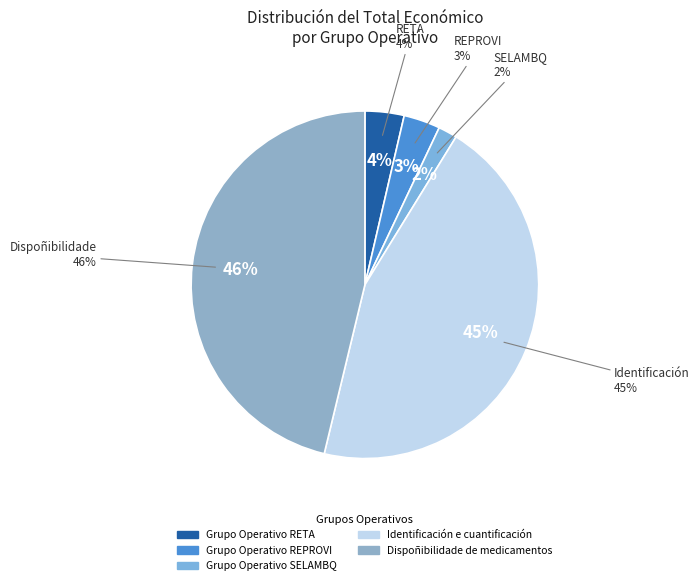

To the nearest percent, what is the difference between the Grupo Operativo REPROVI and Dispoñibilidade de medicamentos slice percentages?

43%